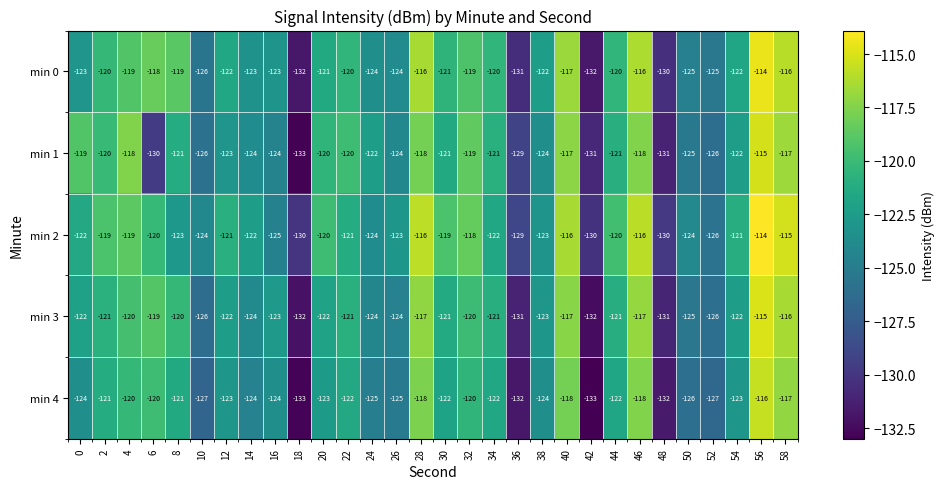

What value does the min 0 series have at 20, to the nearest 5?

-120